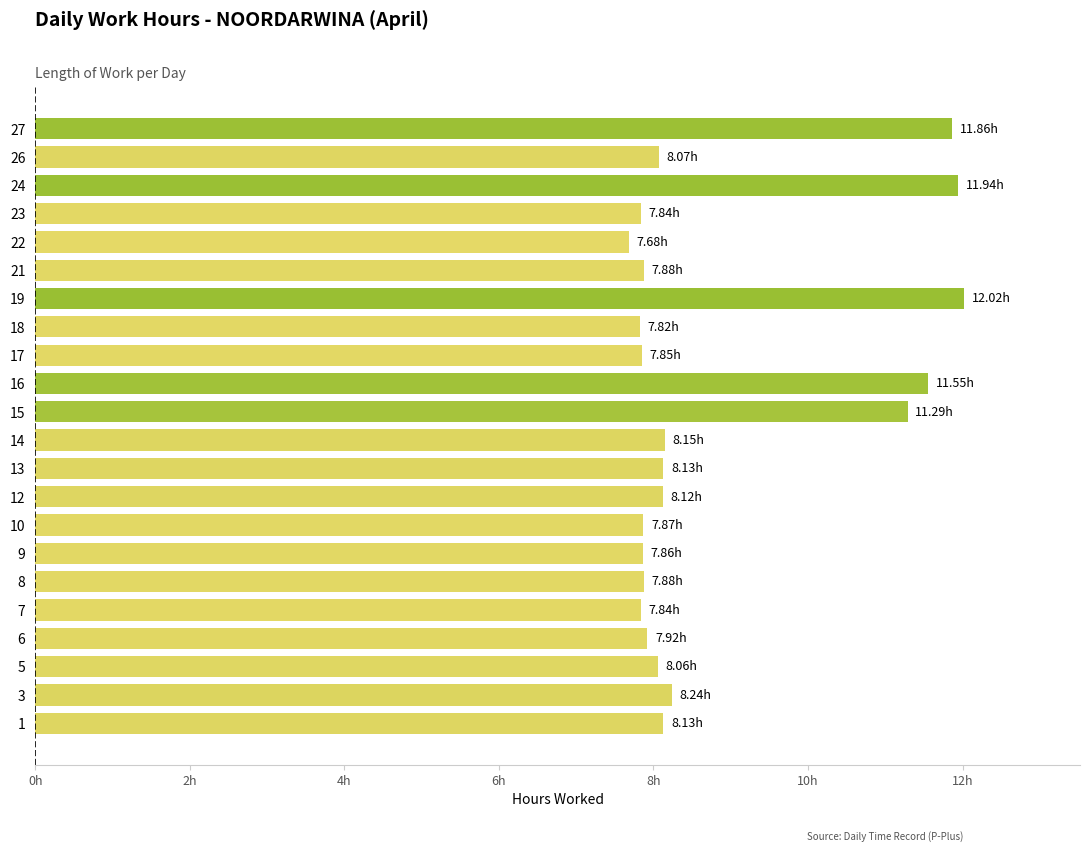

Does the chart contain any negative values?

No